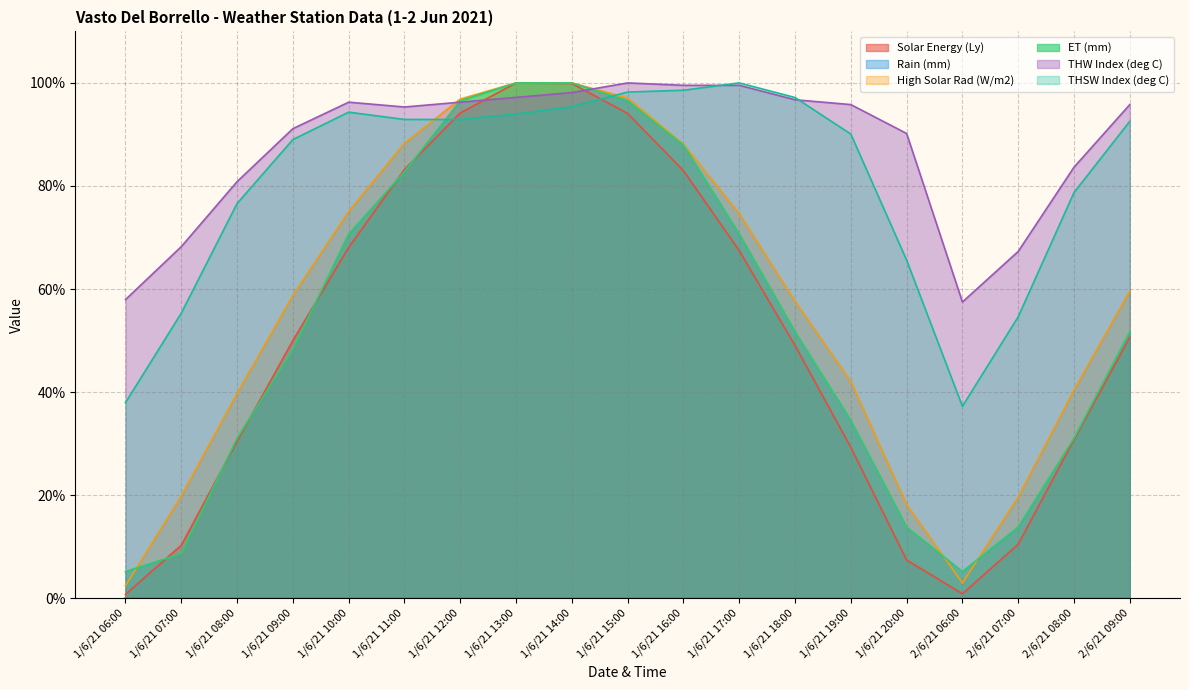

Which category has the lowest value in the High Solar Rad (W/m2) series?

1/6/21 06:00